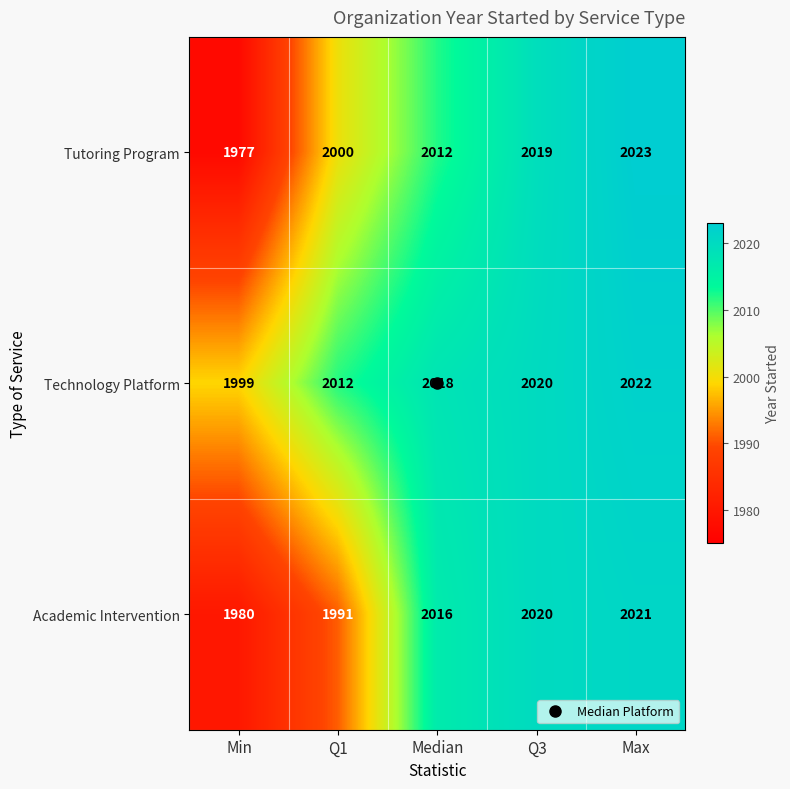

Which category has the highest value in the Technology Platform series?

Max